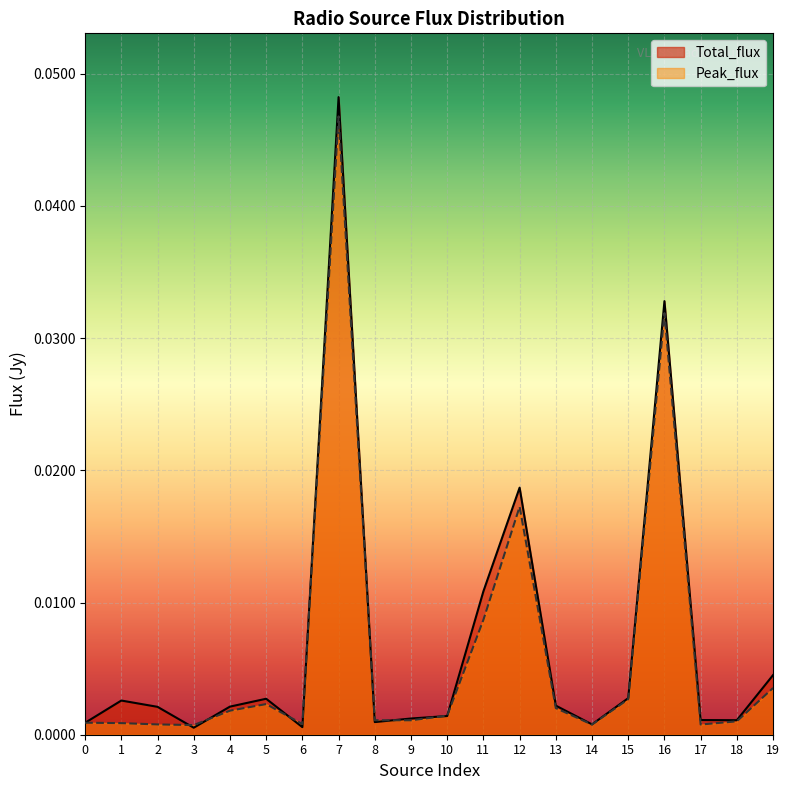

How many lines are shown in the chart?

2